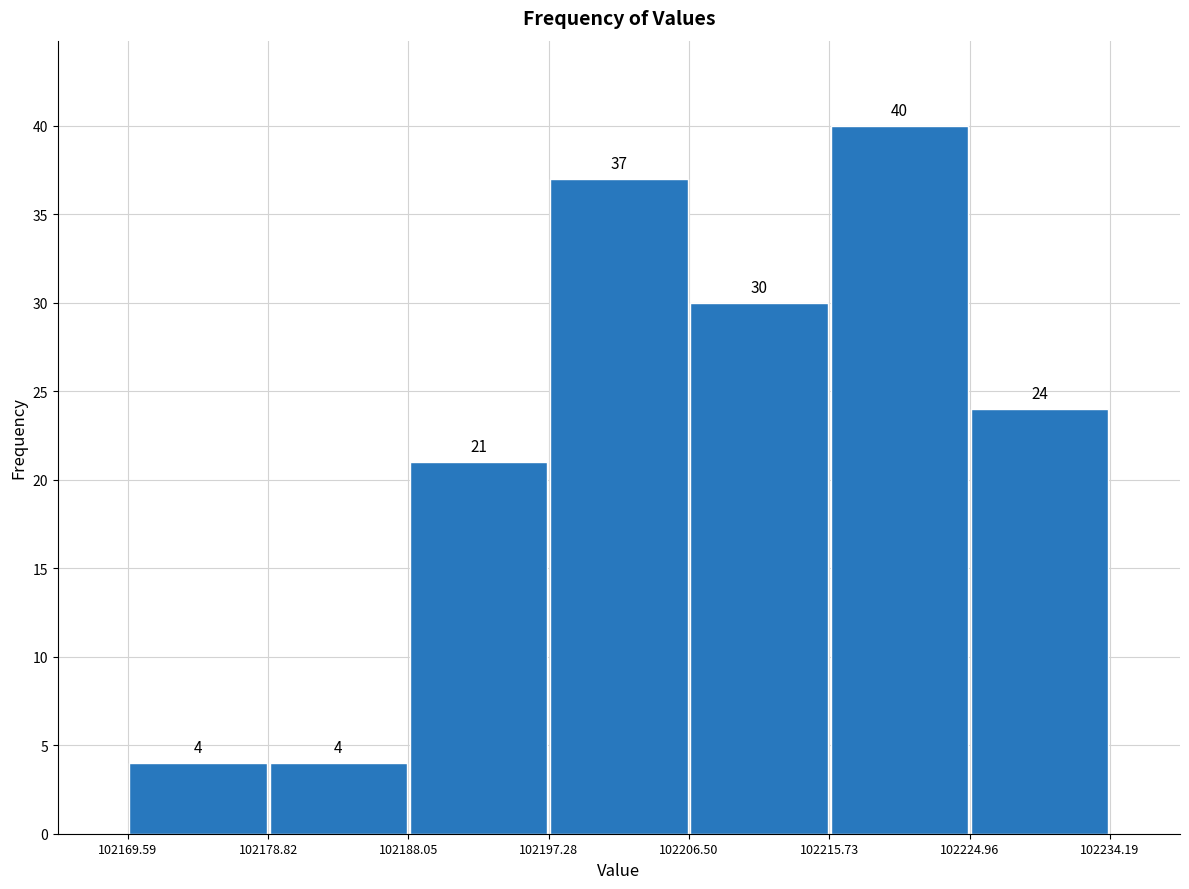

Which range on the x-axis has the tallest bar?

102215.73 to 102224.96